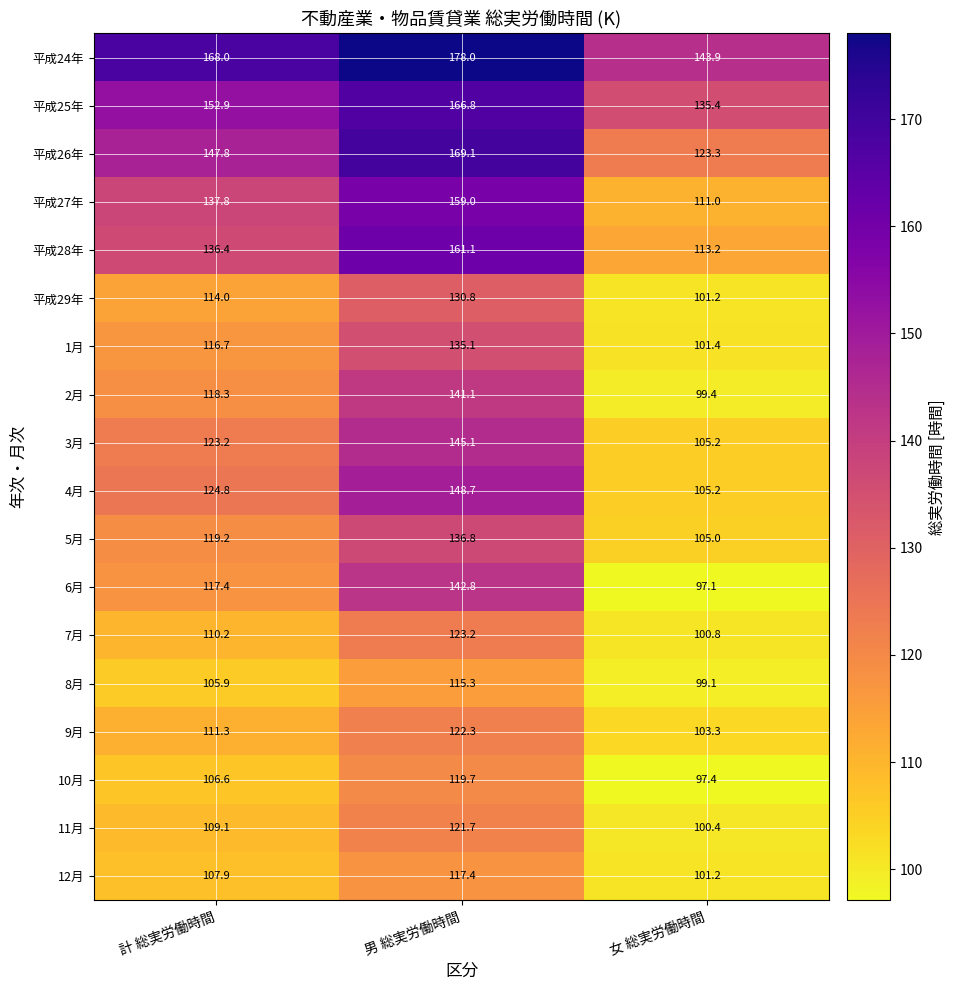

What is the average value of the 7月 series?

111.4